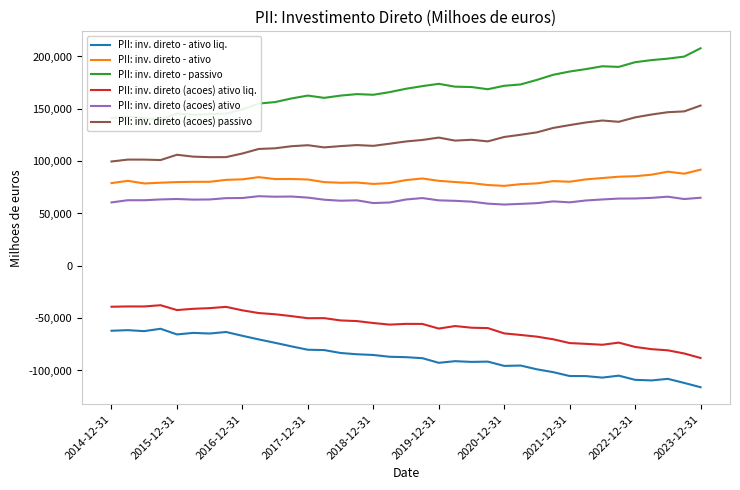

True or false: PII: inv. direto (acoes) passivo and PII: inv. direto - ativo liq. intersect in this chart.

False